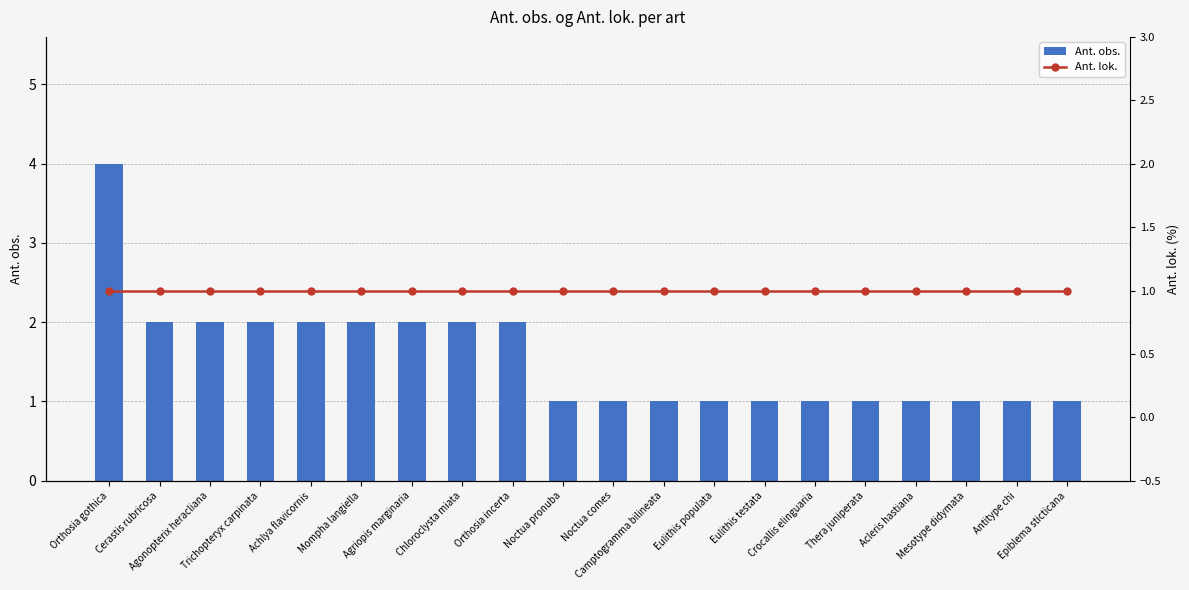

What is the maximum value shown in the chart?

4